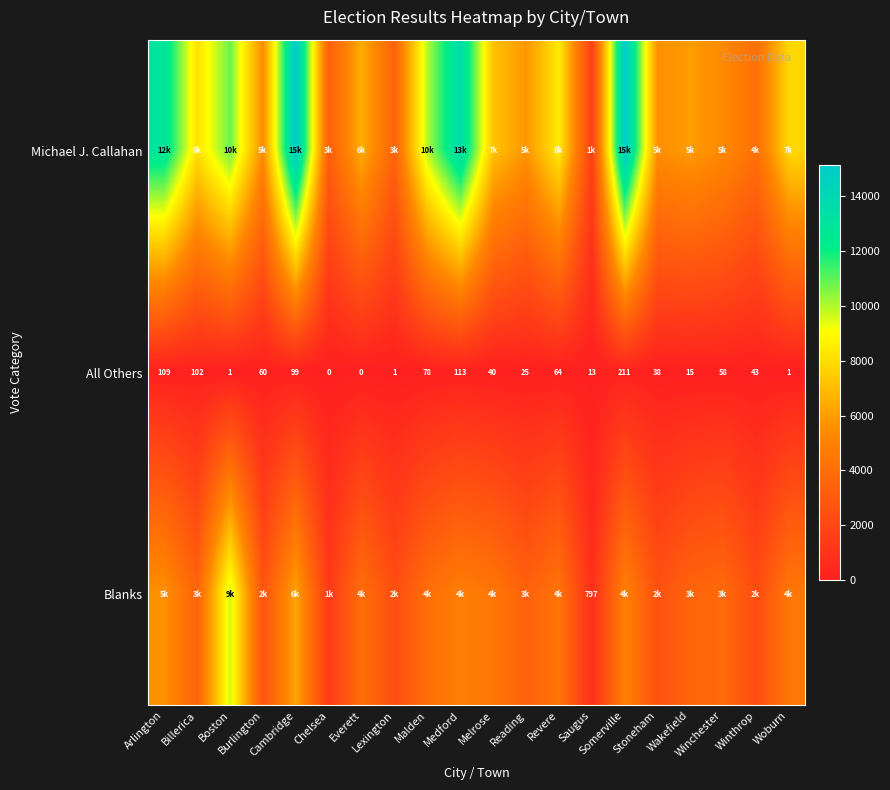

What is the sum of all All Others values?

1071